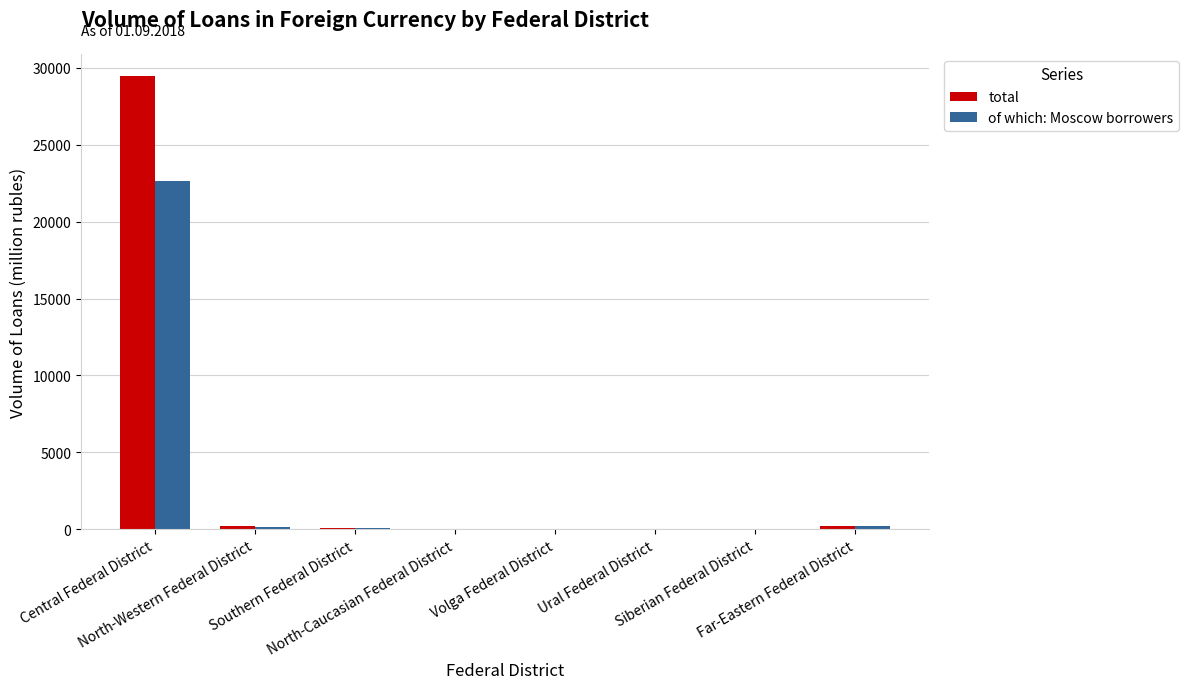

What is the sum of all total values?

29963